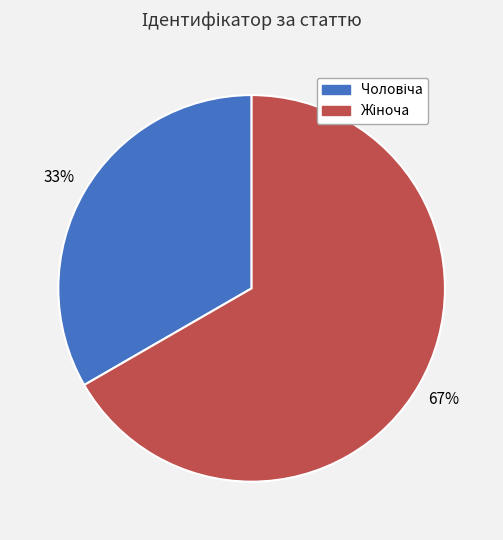

Is there a majority slice in this chart?

Yes